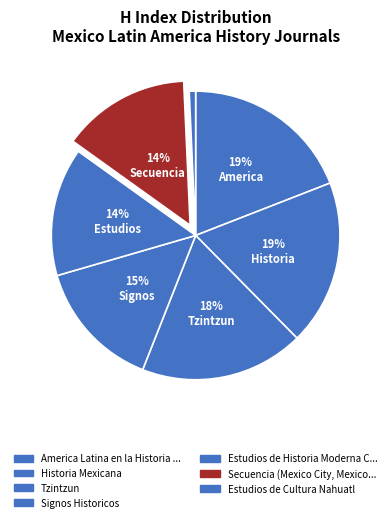

How many segments does this pie chart have?

7